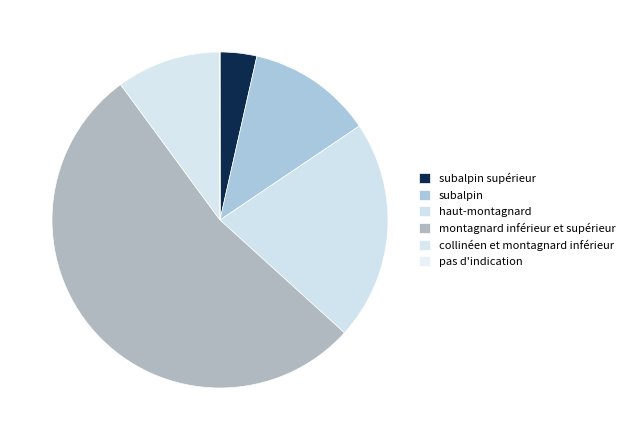

What is the change in value from subalpin to pas d'indication?

-106.5